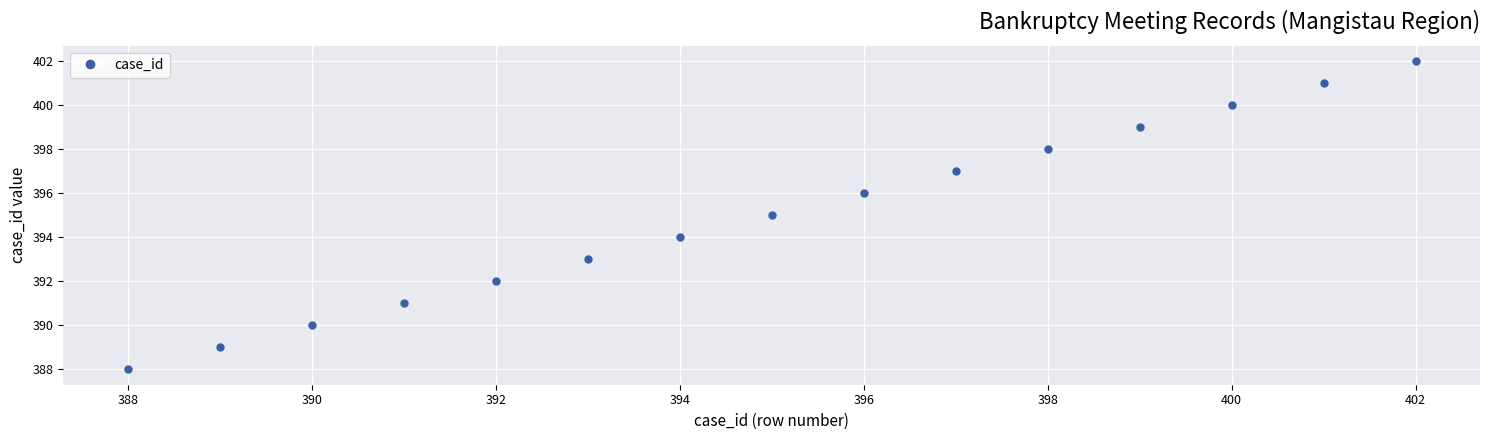

What is the range of X values (max minus min)?

14